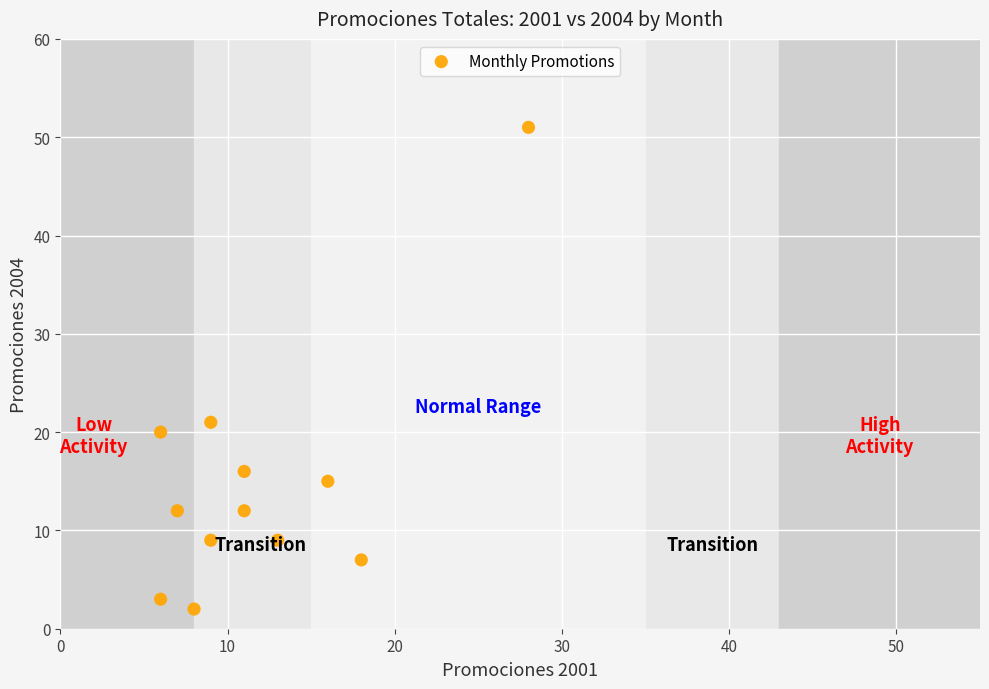

What is the average X value?

12